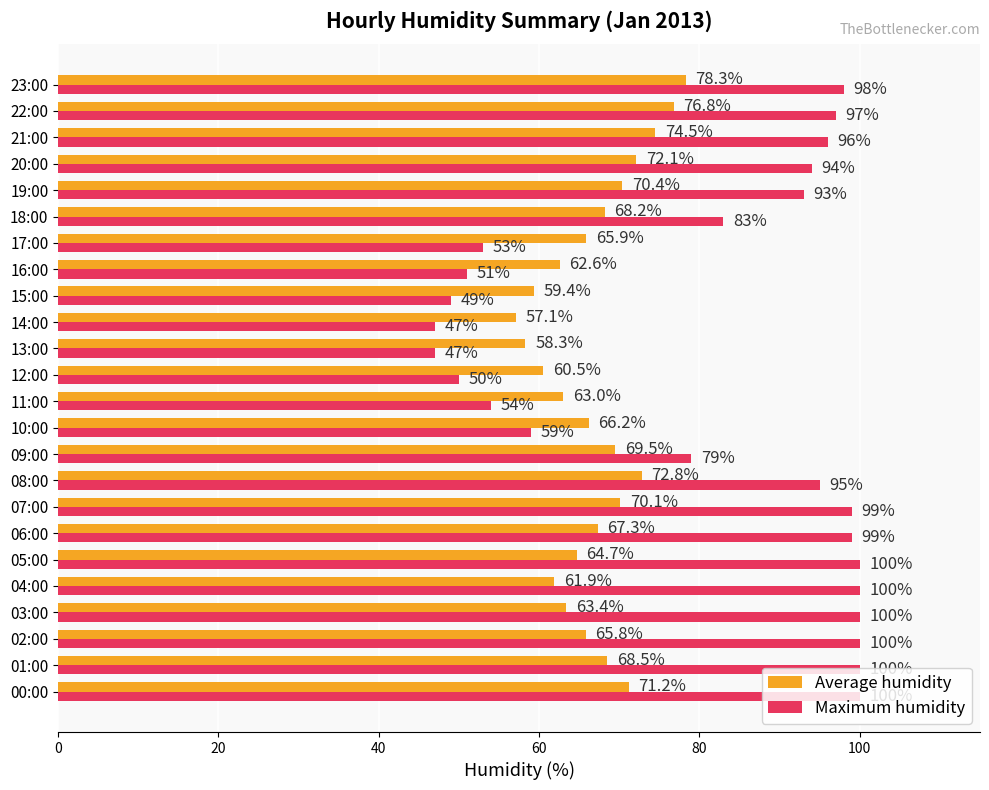

Where is Maximum humidity nearest to the value 73?

09:00